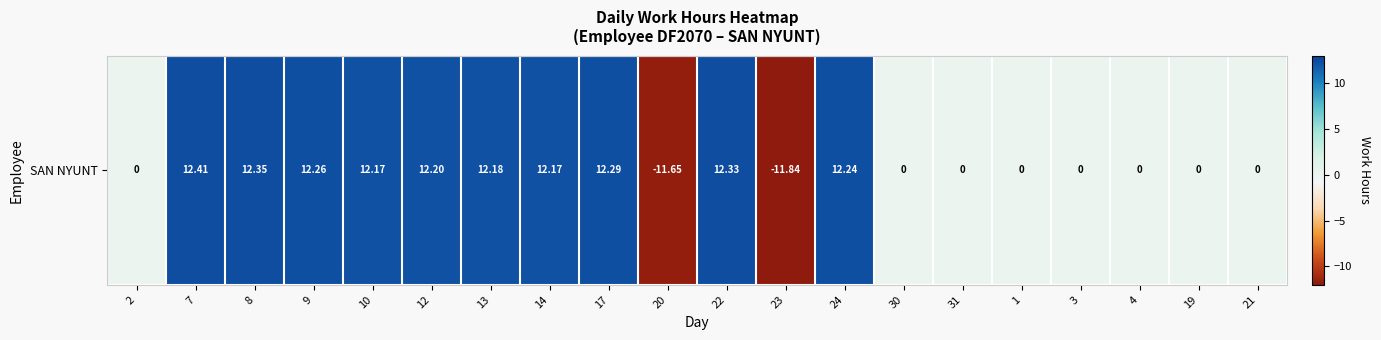

What is the greatest value displayed?

12.4